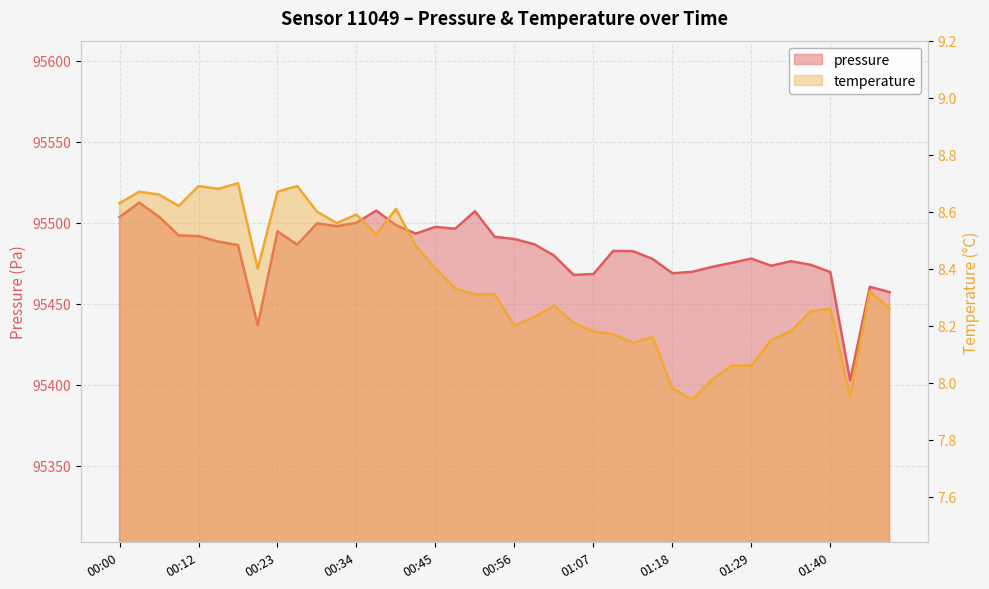

How many lines are shown in the chart?

2